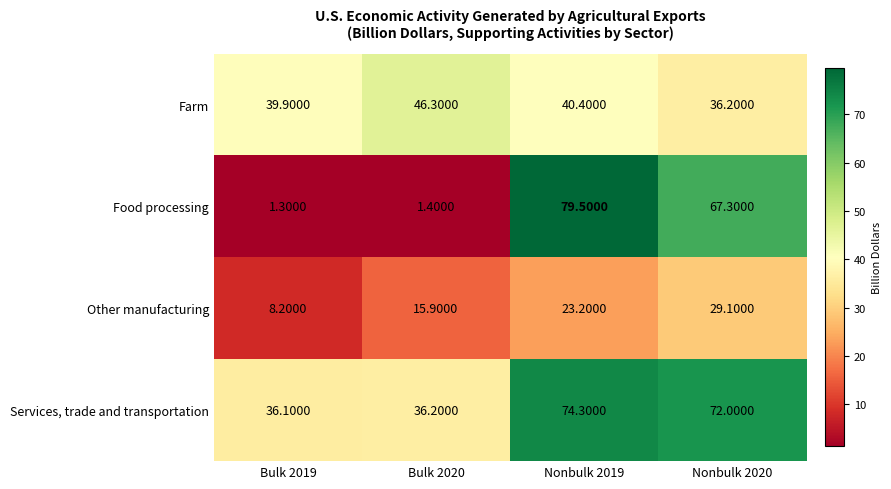

At how many categories does at least one series exceed 8?

4